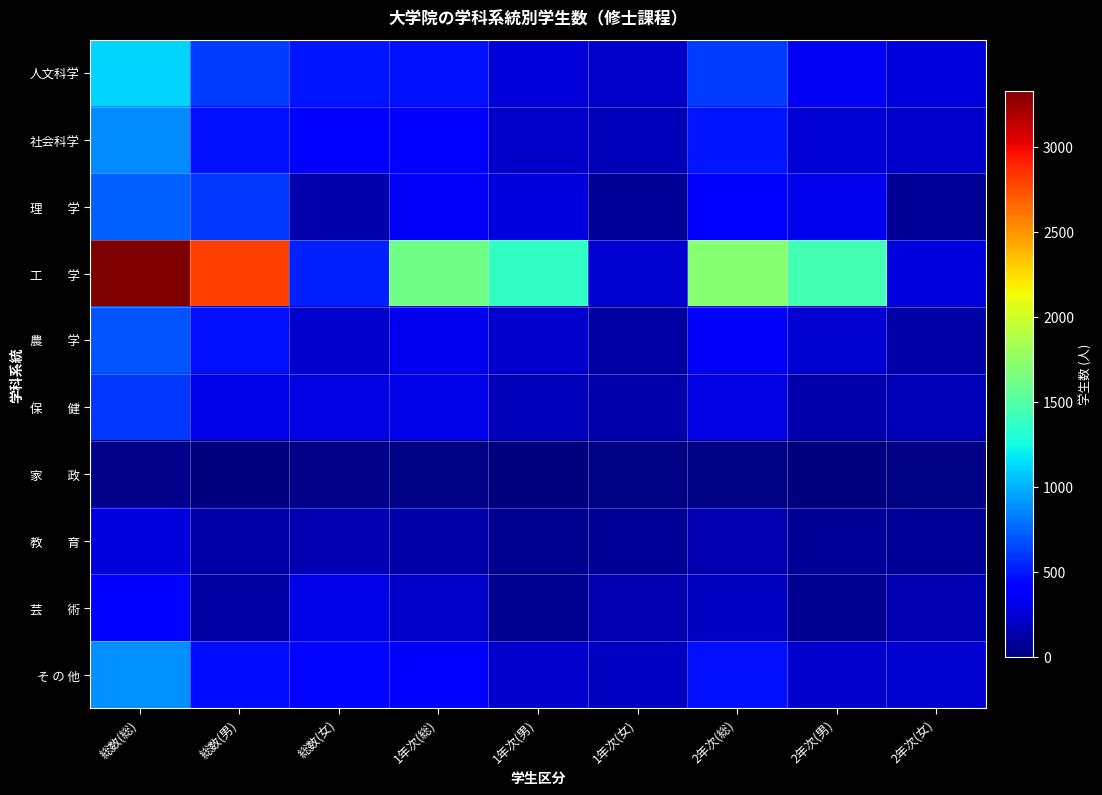

How many data points does each series have?

9